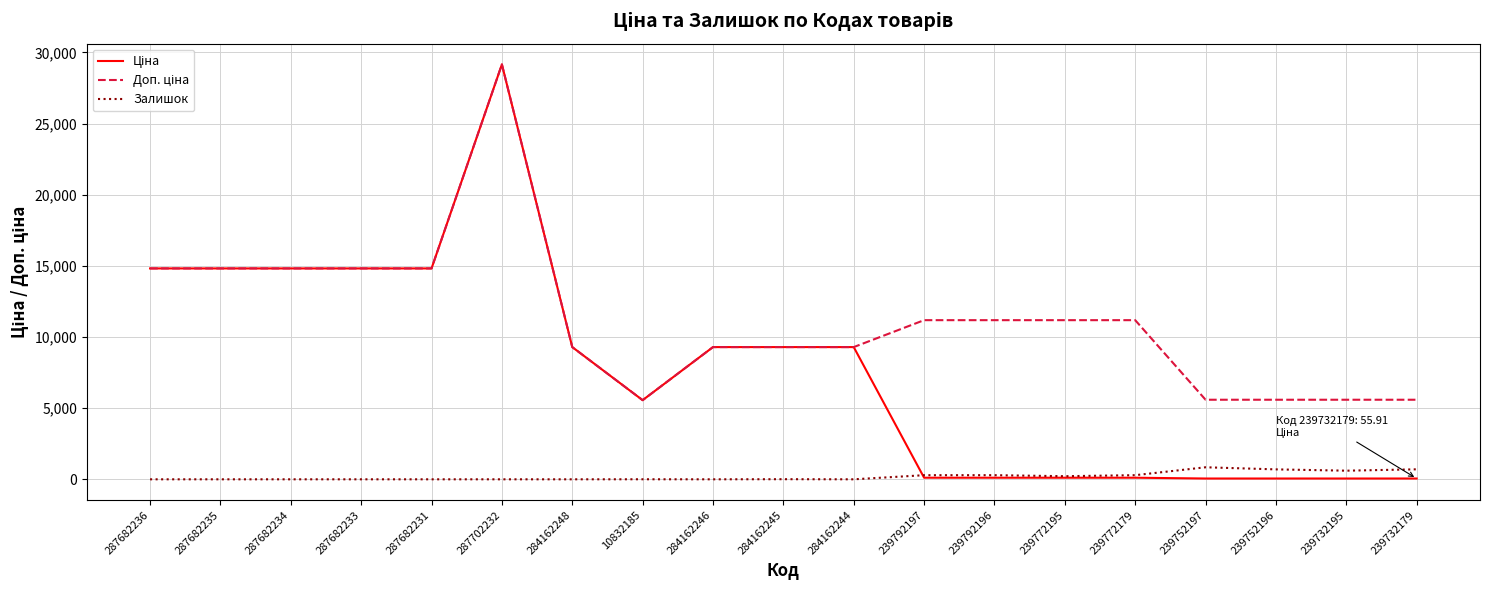

What is the spread (max minus min) of values at 284162246?

9290.5